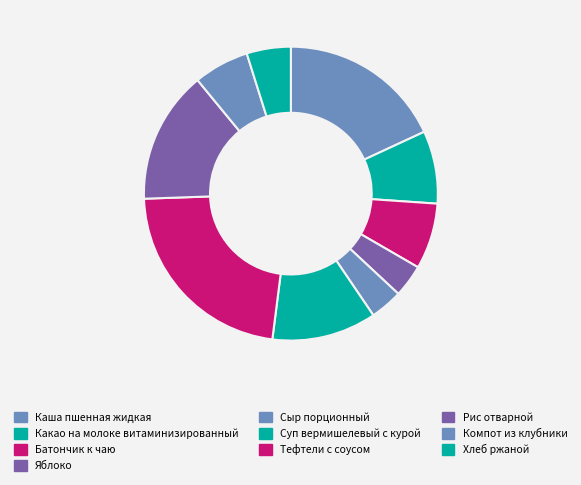

Is the sum of Тефтели с соусом and Яблоко greater than half?

No